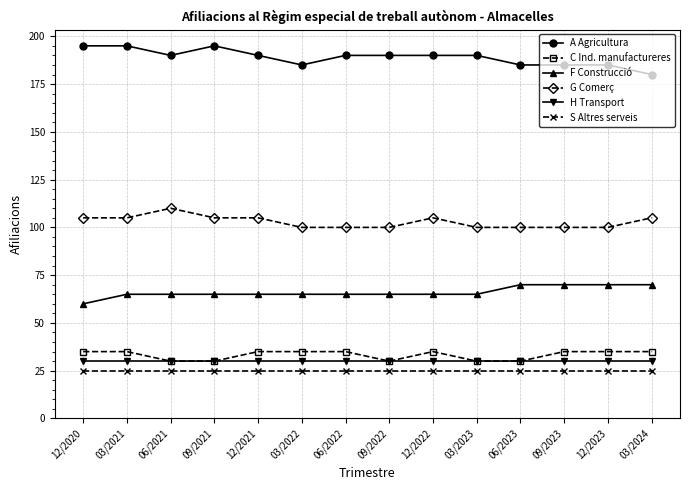

True or false: C Ind. manufactureres and G Comerç cross at least once.

False